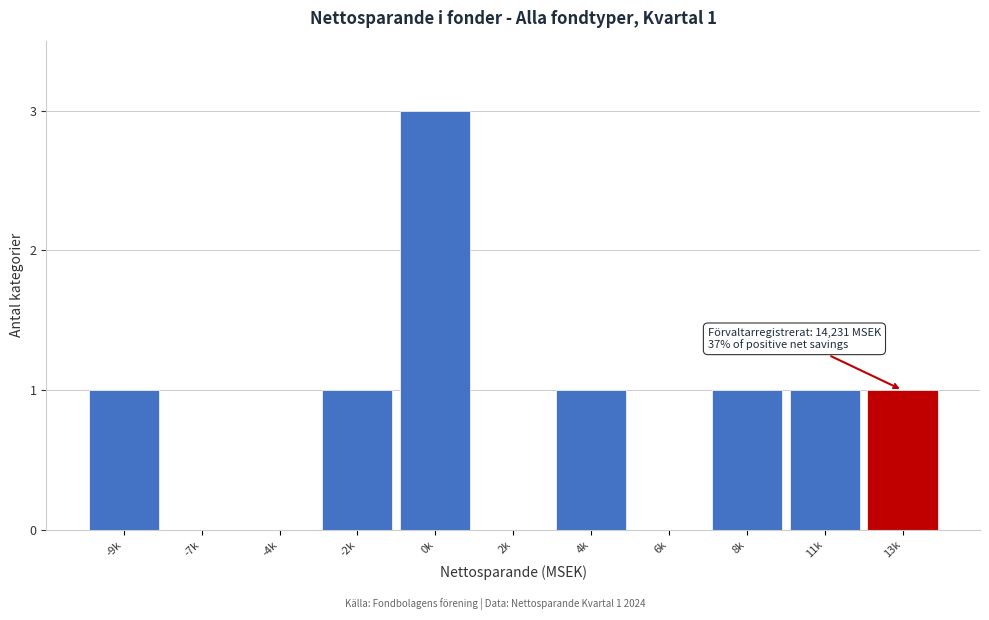

Reading right to left, what are all the values shown in this chart?

13k=1	11k=1	8k=1	6k=0	4k=1	2k=0	0k=3	-2k=1	-4k=0	-7k=0	-9k=1